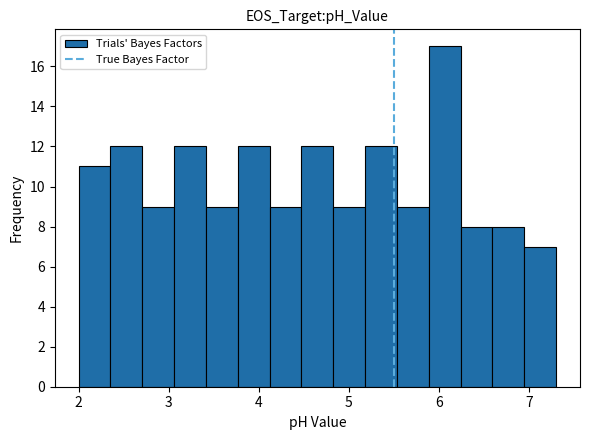

Read against the x-axis, roughly where is the centre of the tallest bar?

6.1